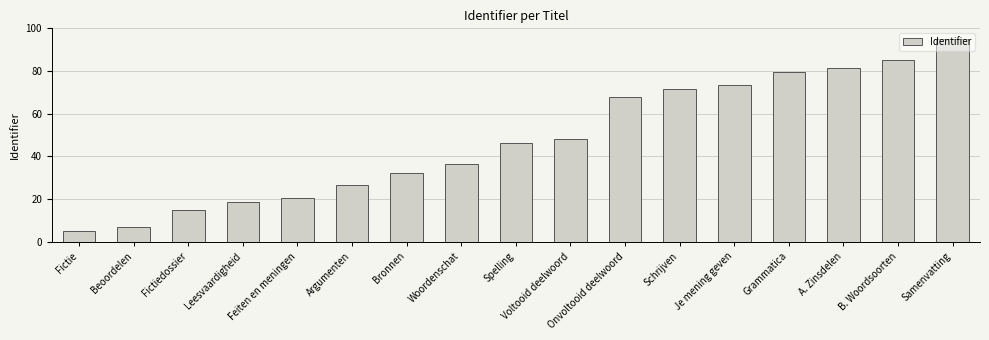

At which category does the chart reach its peak across all series?

Samenvatting